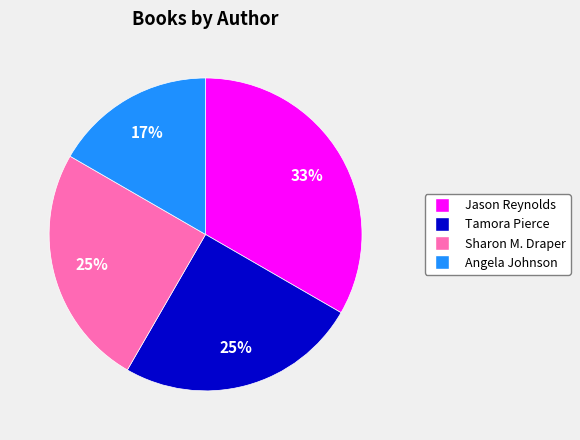

To the nearest percent, what is the average slice percentage?

25%